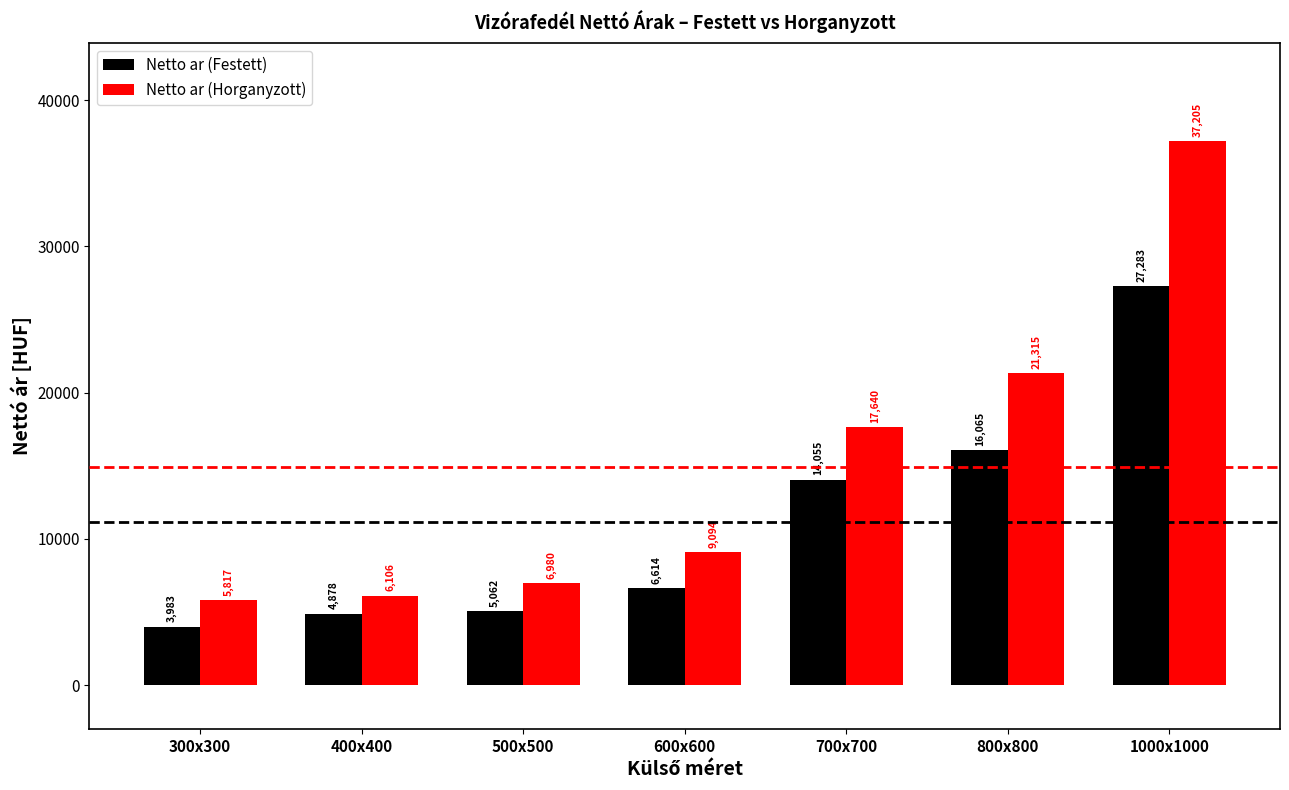

The value of Netto ar (Horganyzott) at 1000x1000 is 11428.4. True or false?

False